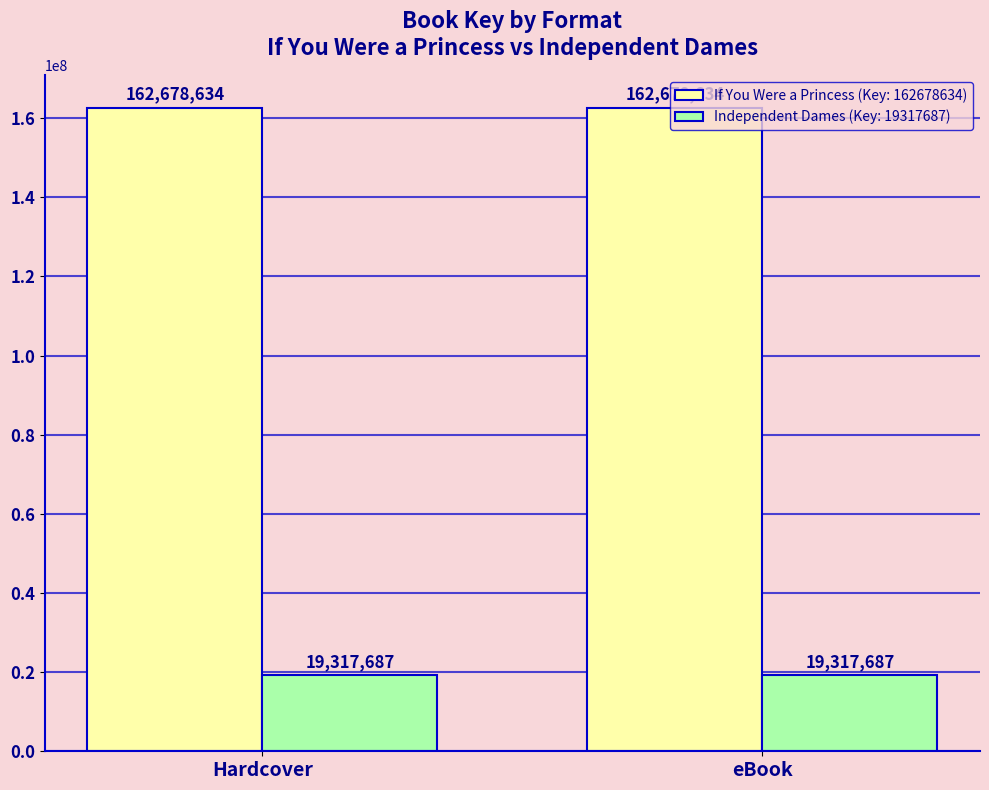

What is the label of the 2nd bar from the left?

eBook